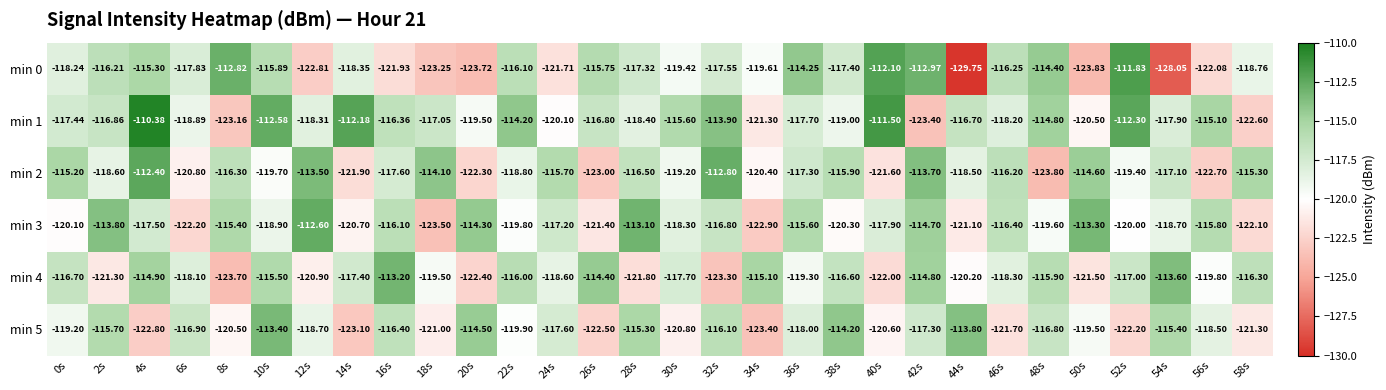

What is the spread (max minus min) of values at 52s?

10.4